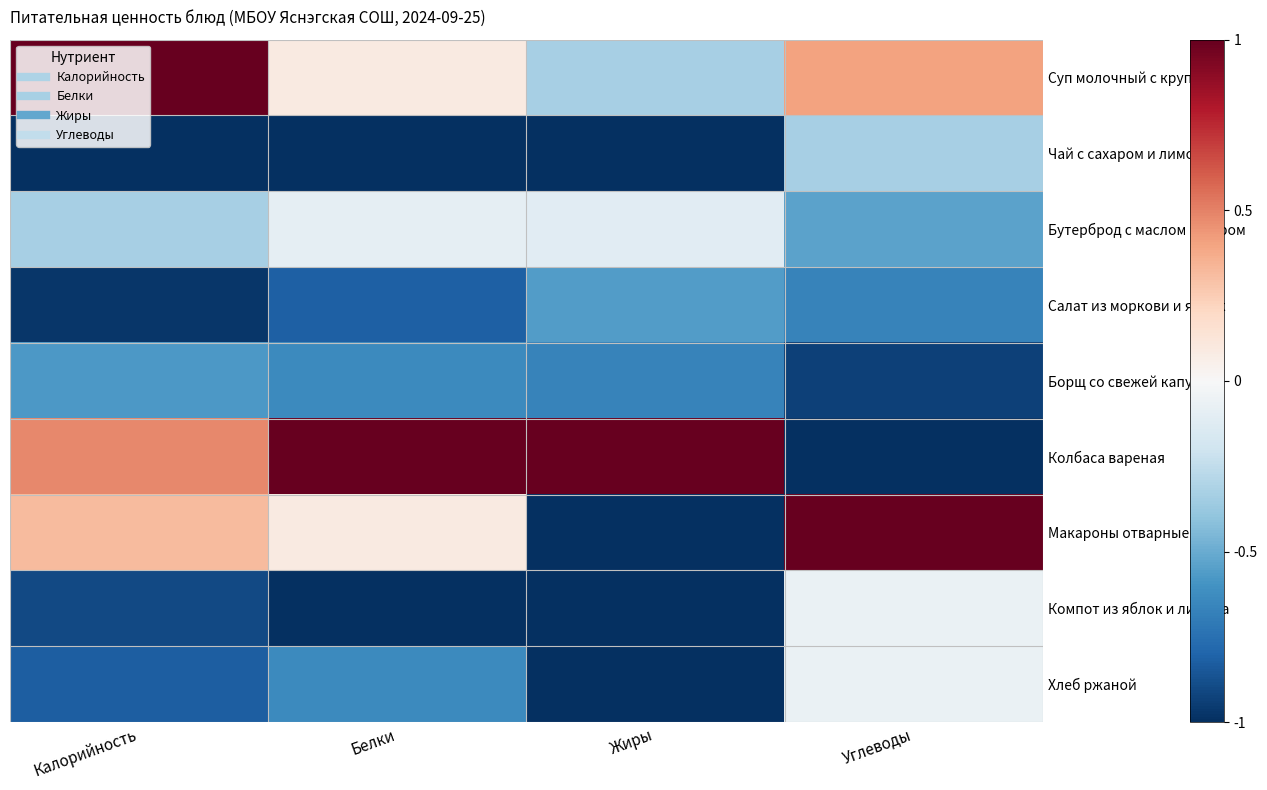

Reading right to left, transcribe all the data shown in this chart.

Суп молочный с крупой: Углеводы=0.4	Жиры=-0.3	Белки=0.1	Калорийность=1.0
Чай с сахаром и лимоном: Углеводы=-0.3	Жиры=-1.0	Белки=-1.0	Калорийность=-1.0
Бутерброд с маслом и сыром: Углеводы=-0.5	Жиры=-0.1	Белки=-0.1	Калорийность=-0.3
Салат из моркови и яблок: Углеводы=-0.7	Жиры=-0.6	Белки=-0.8	Калорийность=-1.0
Борщ со свежей капусты: Углеводы=-0.9	Жиры=-0.7	Белки=-0.6	Калорийность=-0.6
Колбаса вареная: Углеводы=-1.0	Жиры=1.0	Белки=1.0	Калорийность=0.5
Макароны отварные: Углеводы=1.0	Жиры=-1.0	Белки=0.1	Калорийность=0.3
Компот из яблок и лимона: Углеводы=-0.1	Жиры=-1.0	Белки=-1.0	Калорийность=-0.9
Хлеб ржаной: Углеводы=-0.1	Жиры=-1.0	Белки=-0.6	Калорийность=-0.8